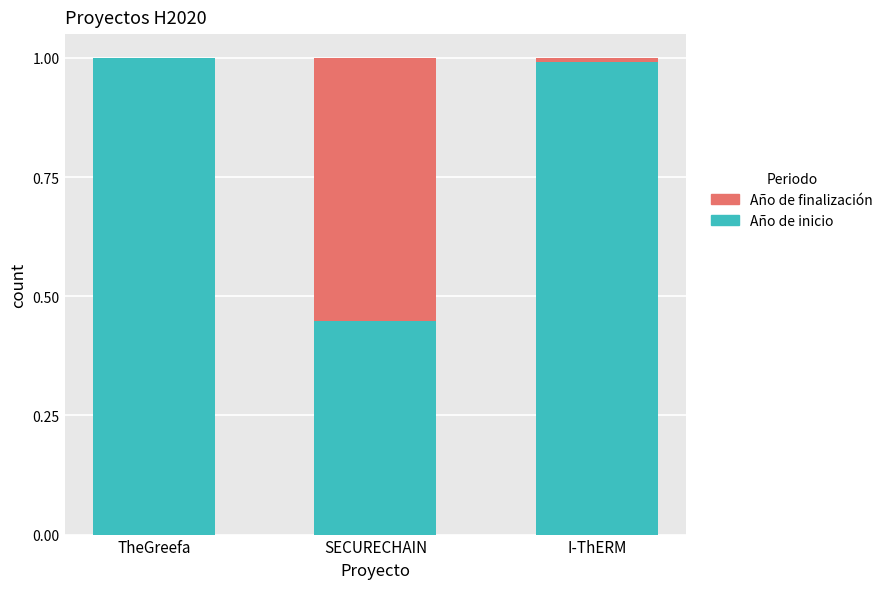

What is the total value across all series at SECURECHAIN?

1.0